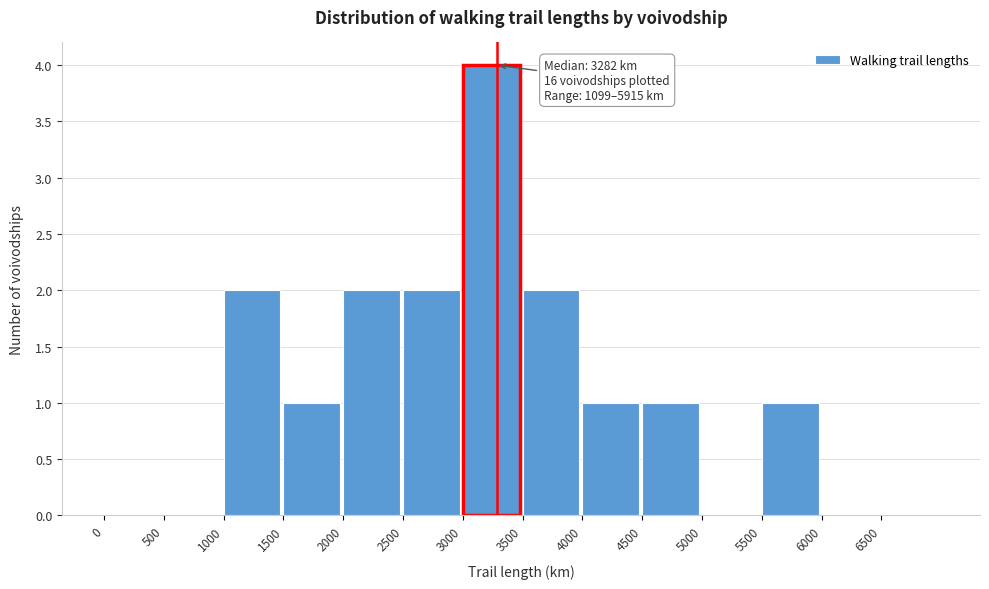

Over which range of the x-axis is the bar tallest?

3000 to 3500